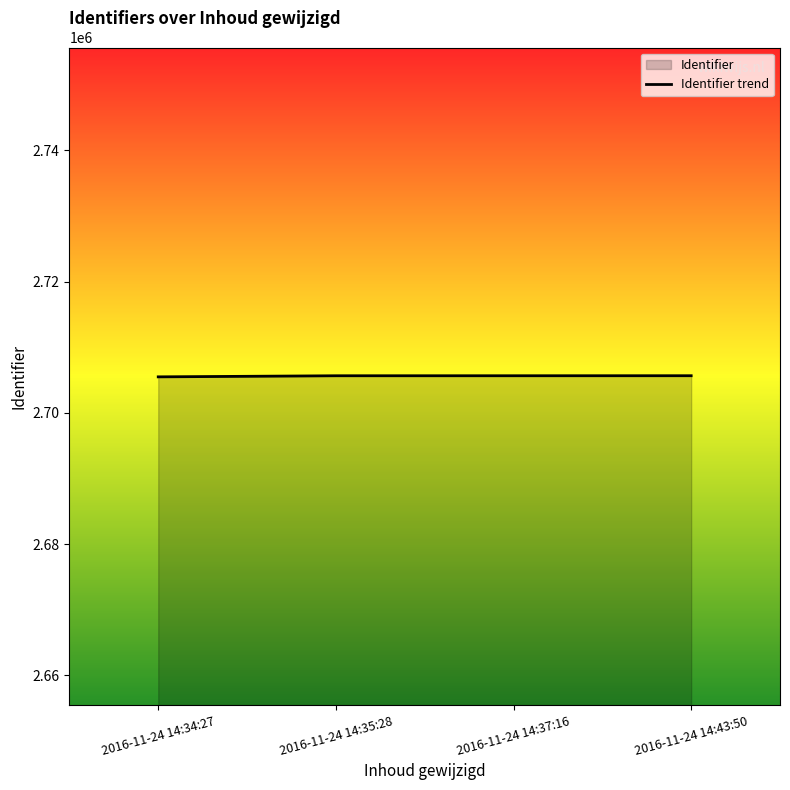

Reading right to left, extract all data points from this chart.

2016-11-24 14:43:50=2705650	2016-11-24 14:37:16=2705646	2016-11-24 14:35:28=2705644	2016-11-24 14:34:27=2705478